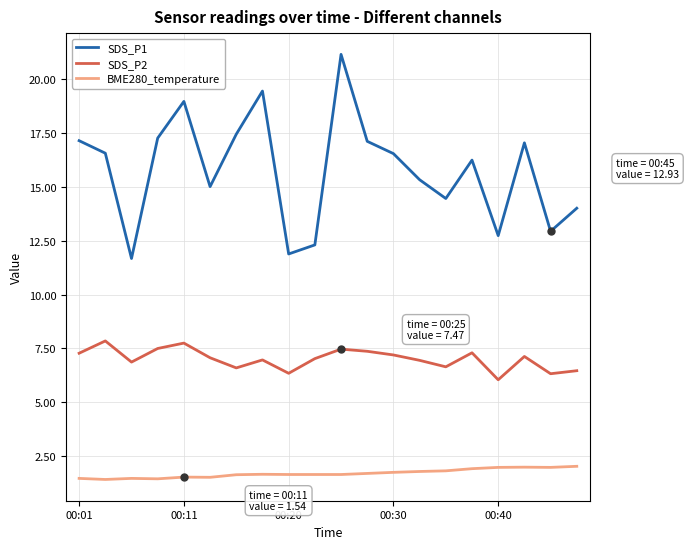

True or false: SDS_P2 and BME280_temperature intersect in this chart.

False